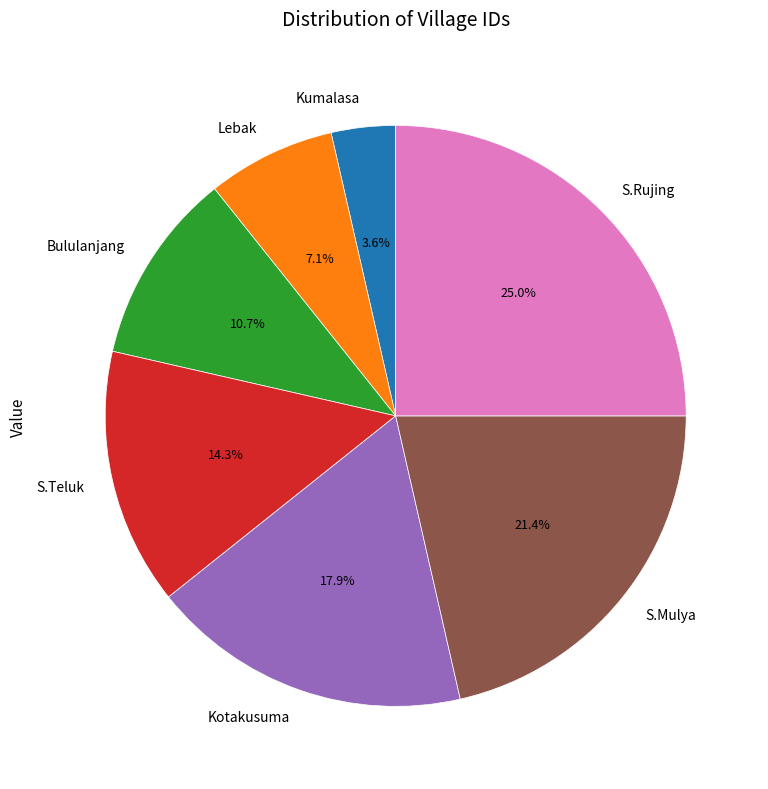

To the nearest percent, what is the average slice percentage?

14%